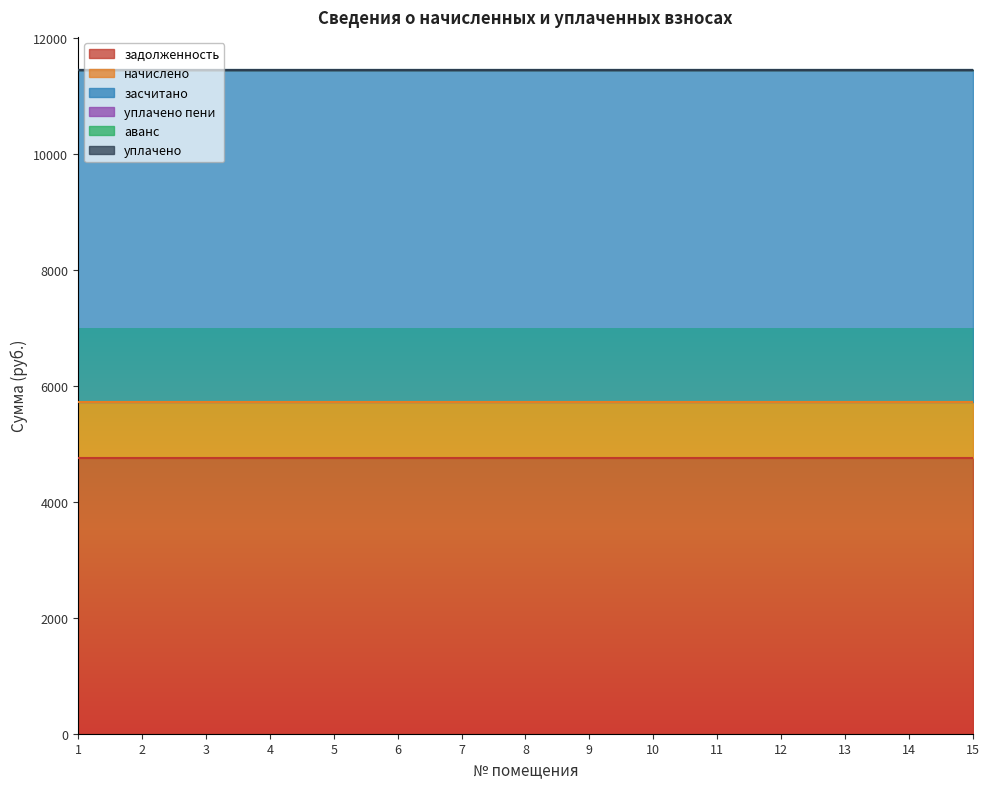

Which has a higher value, 3 or 7?

3